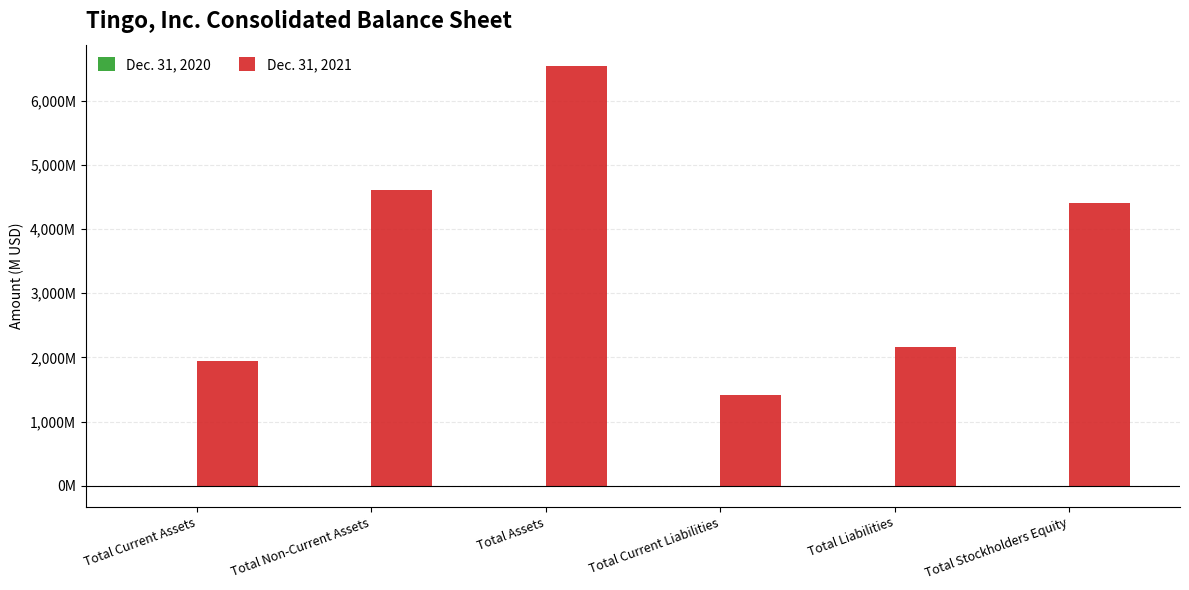

Is the value of Dec. 31, 2021 at Total Current Assets greater than the value of Dec. 31, 2020 at Total Assets?

Yes